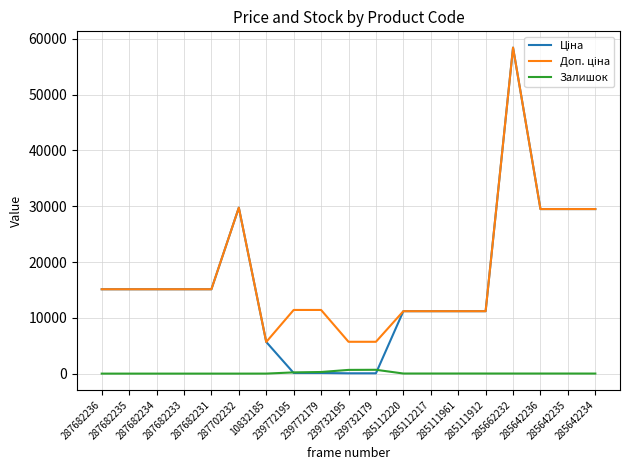

What is the maximum value shown in the chart?

58426.5